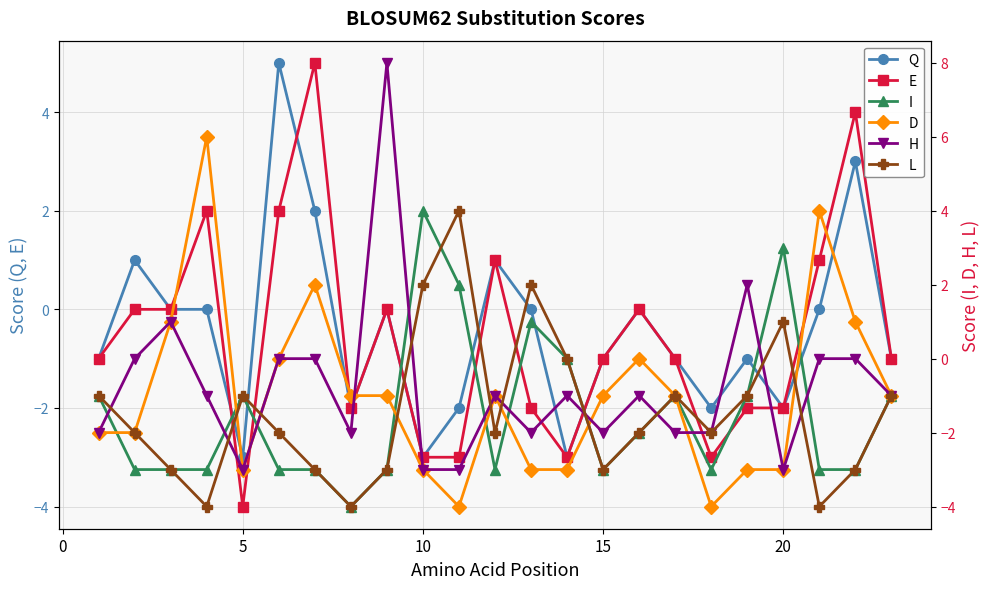

Between 8 and 10, which is larger?

8